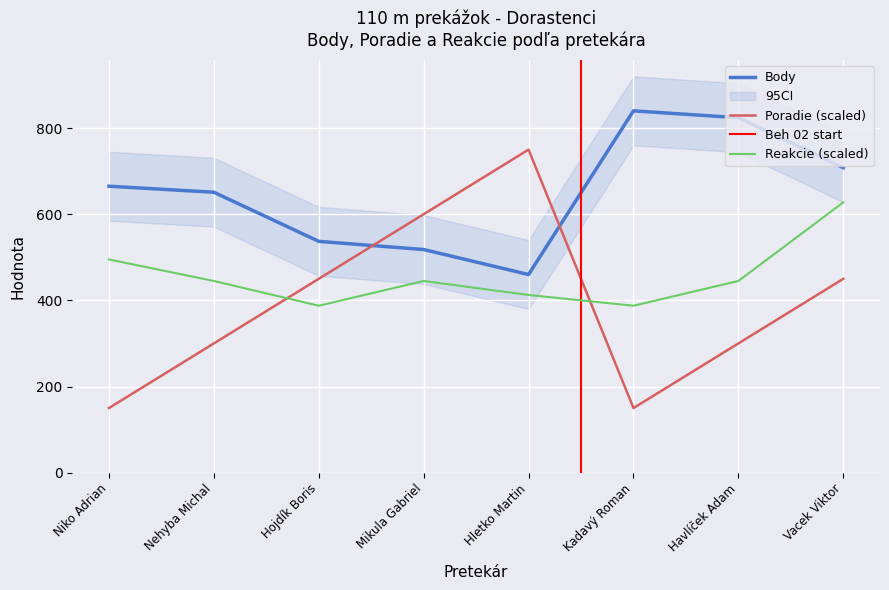

The Reakcie (scaled) series shows 143.6 at Havlíček Adam. True or false?

False